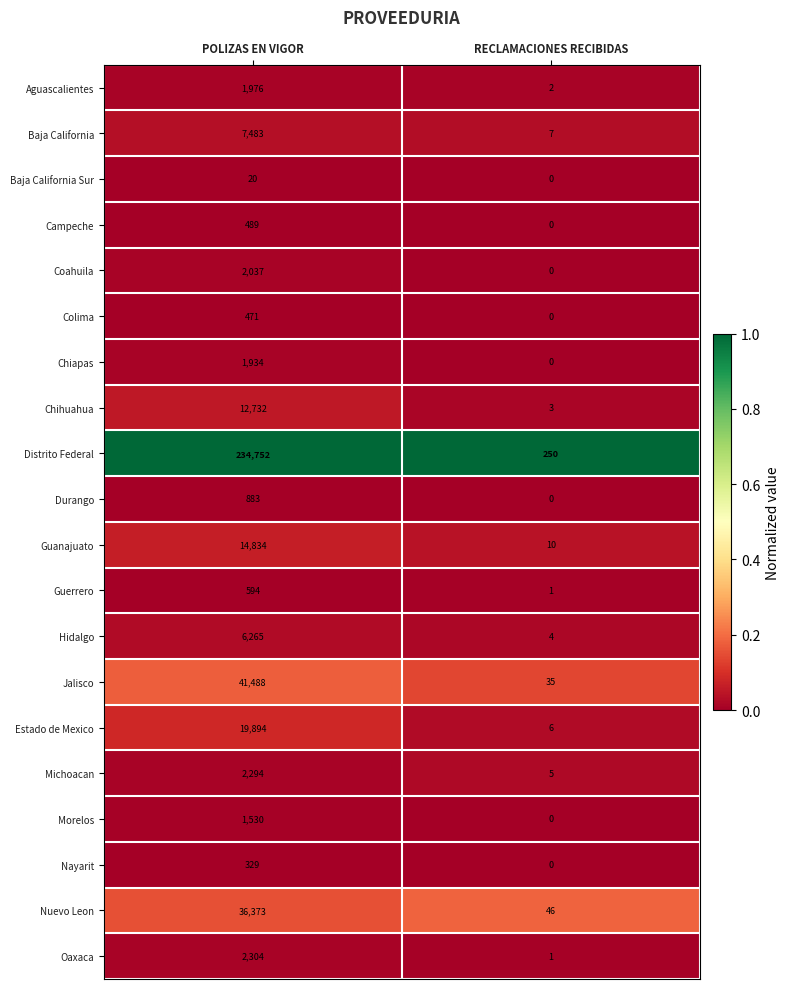

List the series in order of their peak value, highest first.

Distrito Federal, Jalisco, Nuevo Leon, Estado de Mexico, Guanajuato, Chihuahua, Baja California, Hidalgo, Oaxaca, Michoacan, Coahuila, Aguascalientes, Chiapas, Morelos, Durango, Guerrero, Campeche, Colima, Nayarit, Baja California Sur